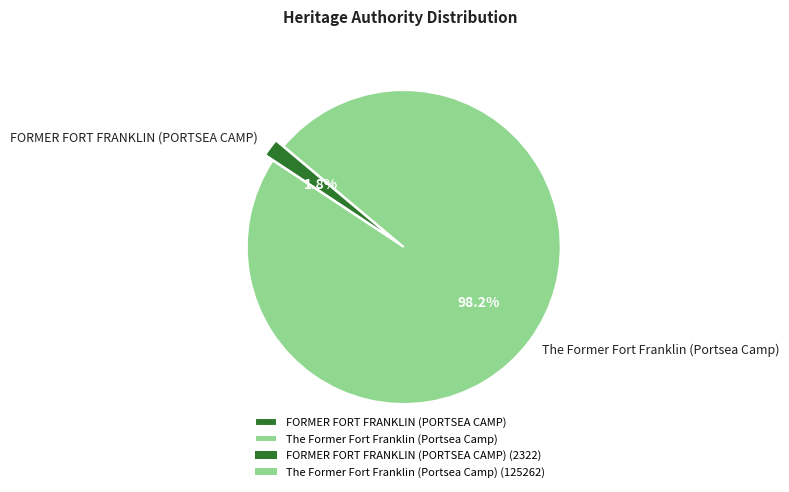

To the nearest percent, what is the difference between the largest and smallest slice percentages?

96%